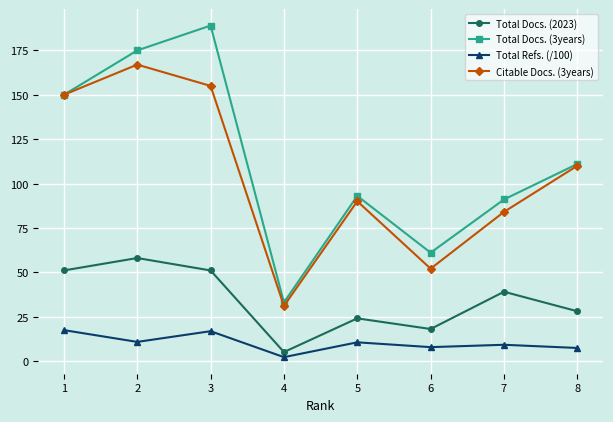

At which label is Total Docs. (3years) closest to 111?

8